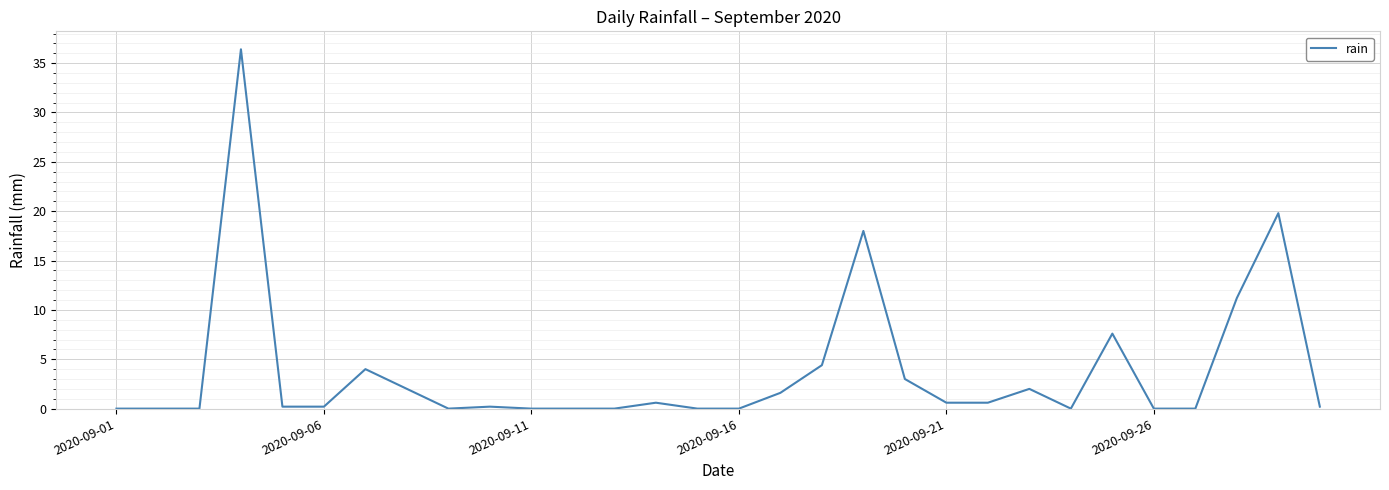

What is the greatest value displayed?

36.4